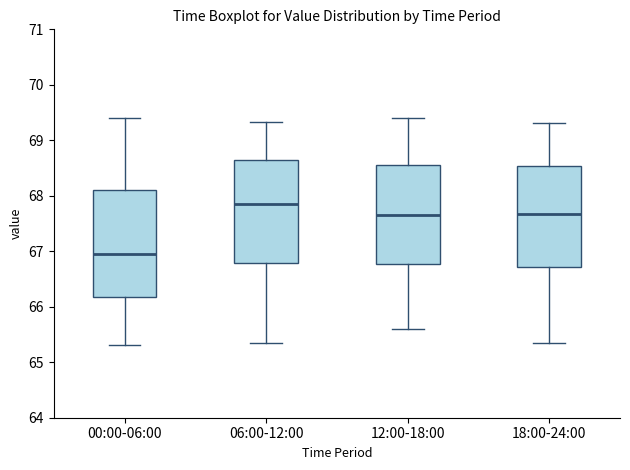

Reading left to right, read every box against the y-axis: the position of its median line, the range the box covers, and the ends of its whiskers. The values are not printed on the chart, so give them approximately, as read against the axis.

00:00-06:00: median 66.9, box 66.2 to 68.1, whiskers 65.3 to 69.4
06:00-12:00: median 67.9, box 66.8 to 68.7, whiskers 65.4 to 69.3
12:00-18:00: median 67.7, box 66.8 to 68.6, whiskers 65.6 to 69.4
18:00-24:00: median 67.7, box 66.7 to 68.5, whiskers 65.4 to 69.3